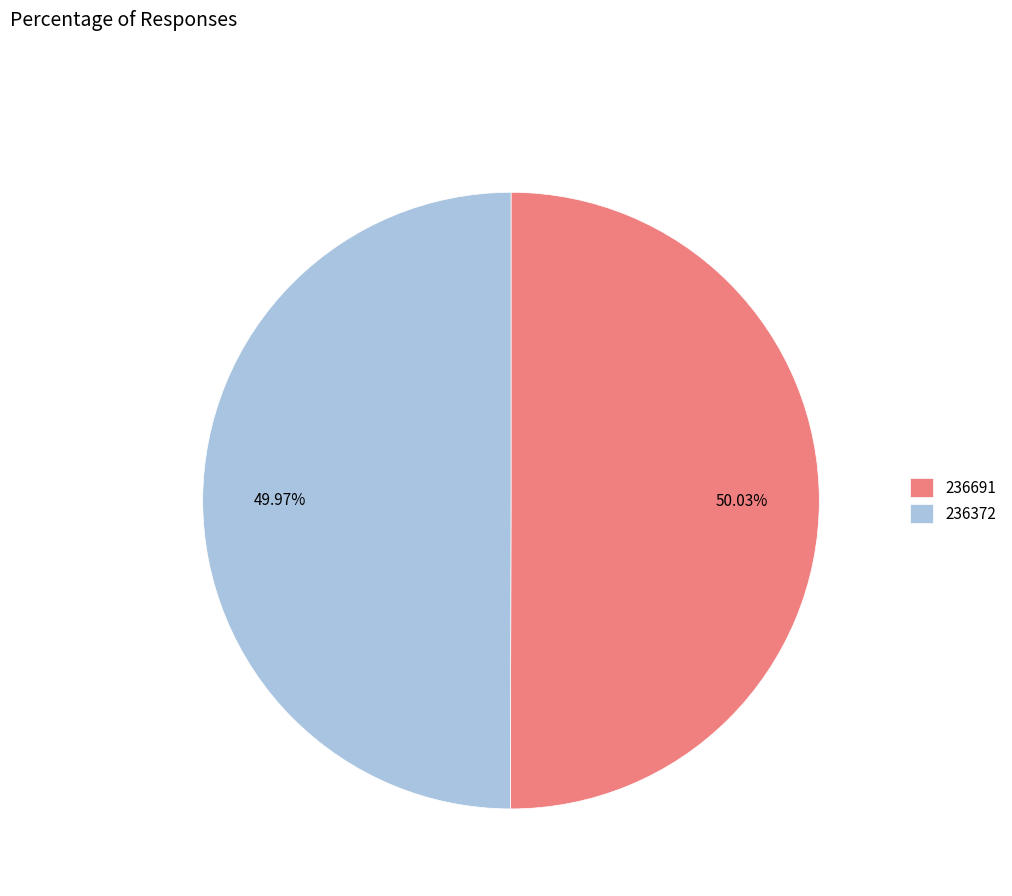

Do 236372 and 236691 together represent more than half of the pie?

Yes